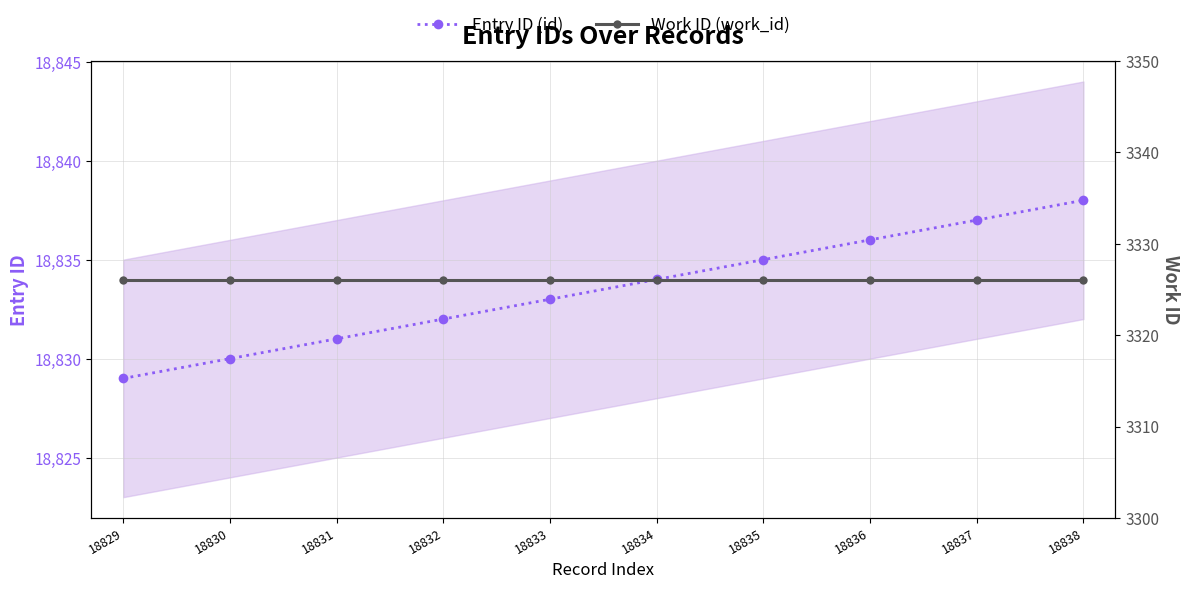

What is the sum of the Entry ID (id) values at 18834 and 18835?

37669